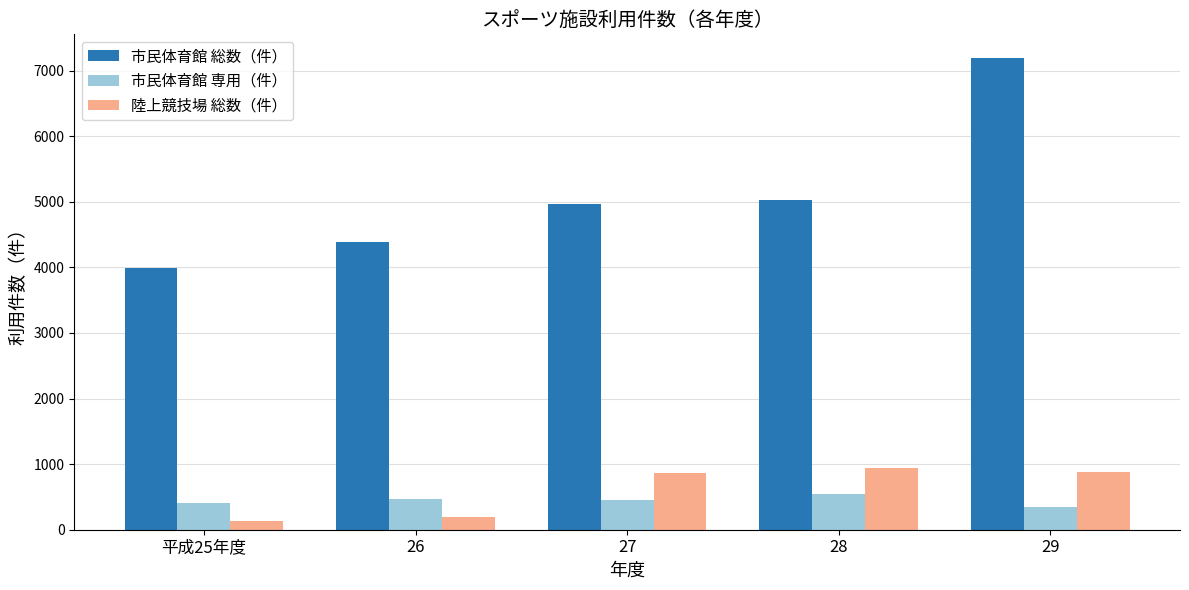

Which label corresponds to the smallest value in the chart?

平成25年度